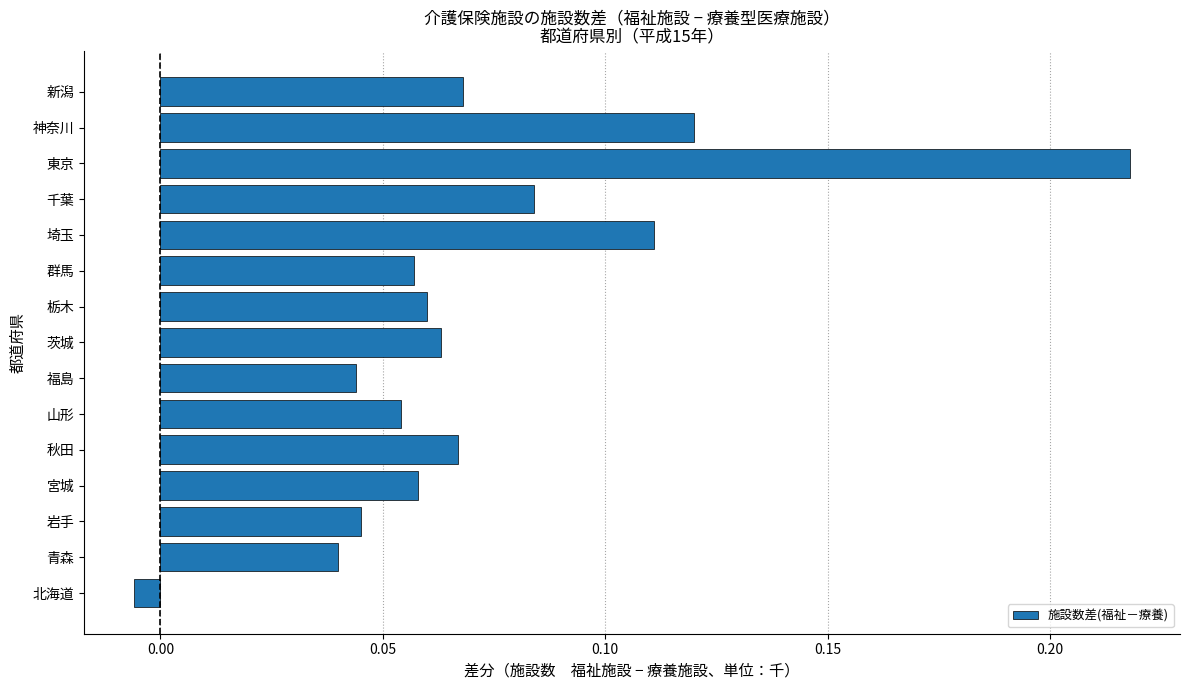

True or false: the data shows 0.0 at 山形.

False